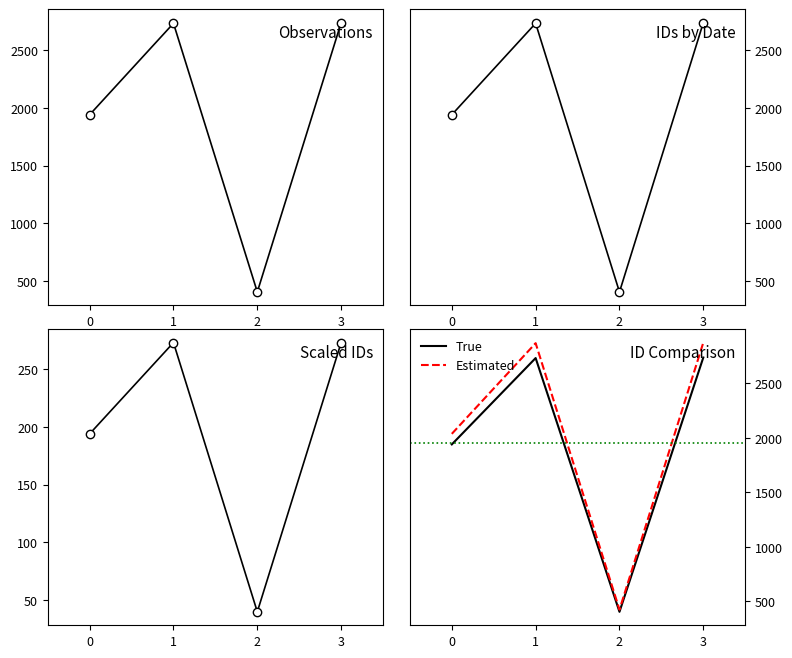

Is the value of ID (cpue) at 2 greater than the value of Estimated at 0?

No